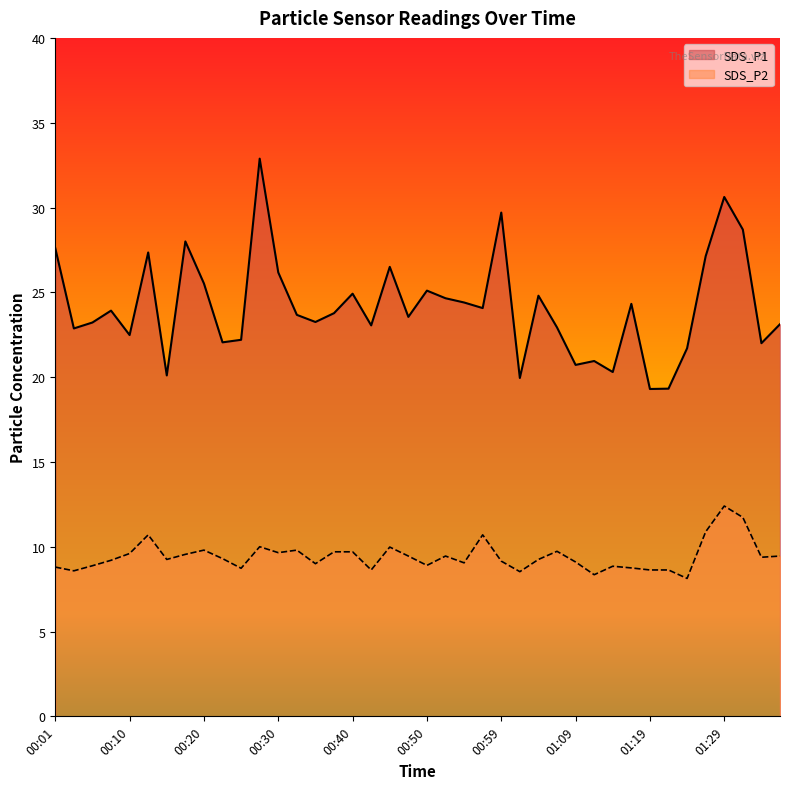

Where is the first local maximum for SDS_P1?

00:08